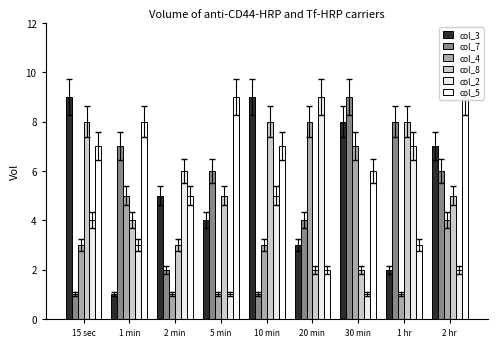

Reading left to right, list all the values displayed in this chart.

col_3: 9	1	5	4	9	3	8	2	7
col_7: 1	7	2	6	1	4	9	8	6
col_4: 3	5	1	1	3	8	7	1	4
col_8: 8	4	3	5	8	2	2	8	5
col_2: 4	3	6	1	5	9	1	7	2
col_5: 7	8	5	9	7	2	6	3	9